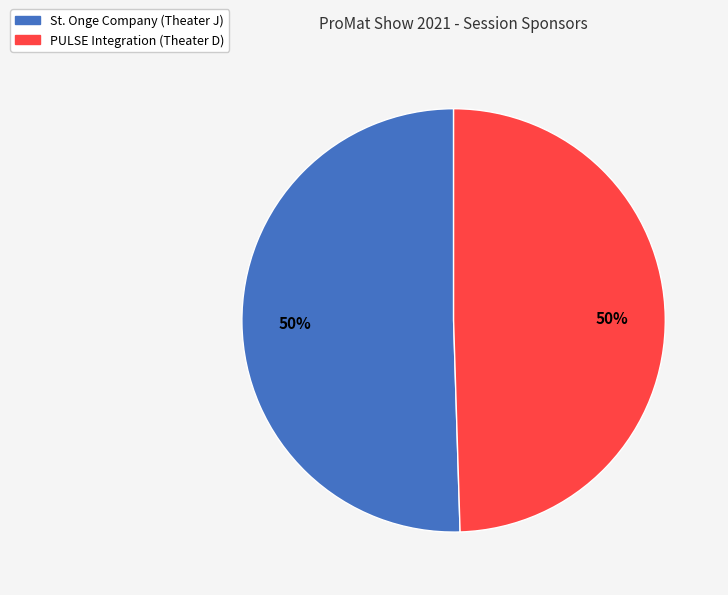

To the nearest percent, what is the combined percentage of St. Onge Company (Theater J) and PULSE Integration (Theater D)?

100%